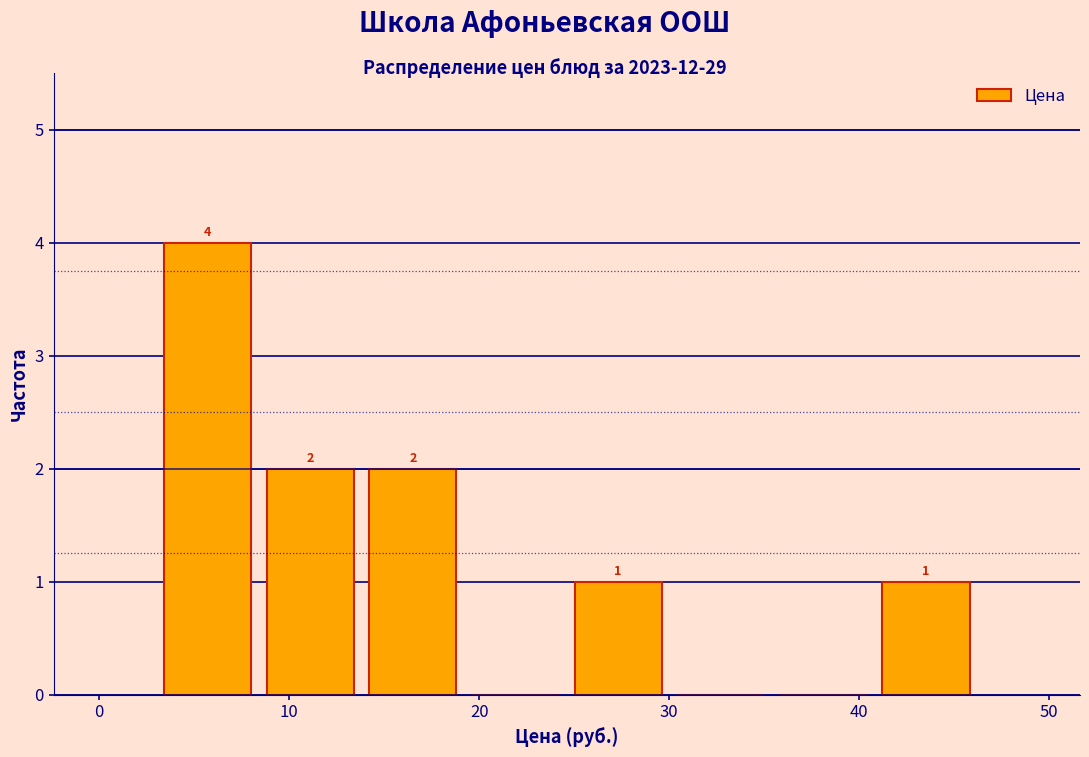

Which range on the x-axis has the tallest bar?

3 to 8